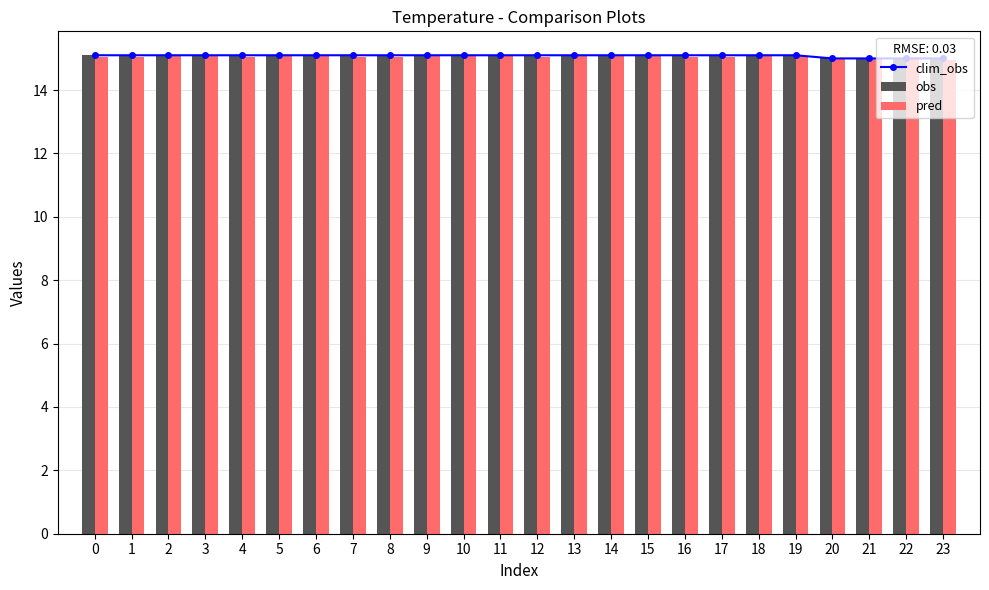

Read the pred value at 8.

15.1